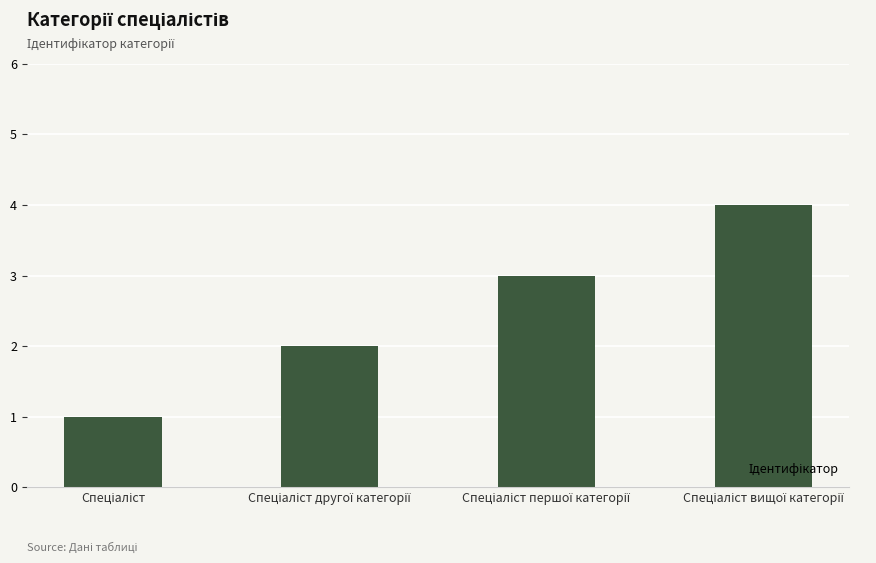

How many categories are shown in the chart?

4